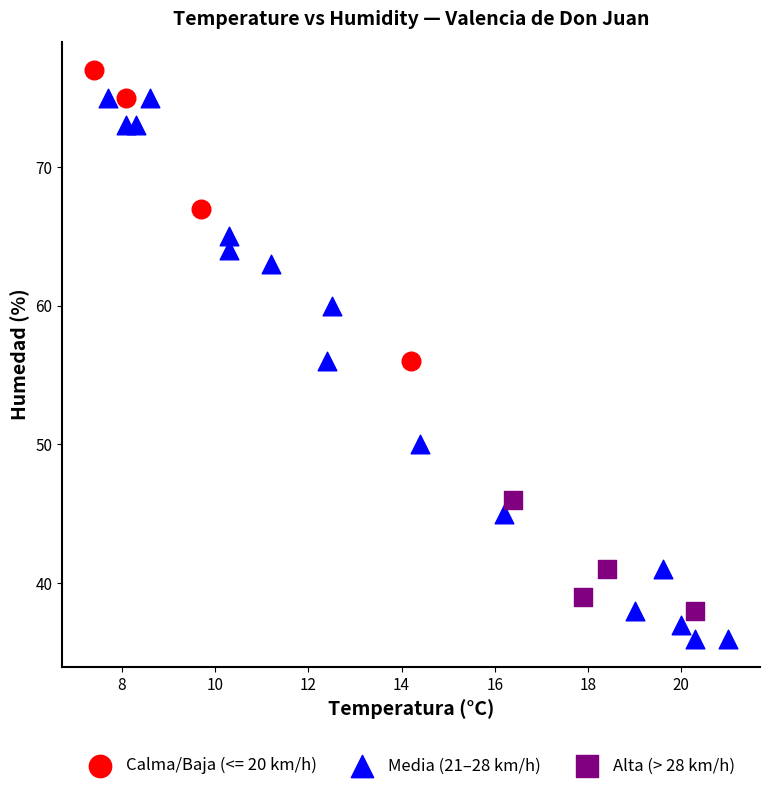

Which series reaches the minimum Y coordinate?

Media (21–28 km/h)